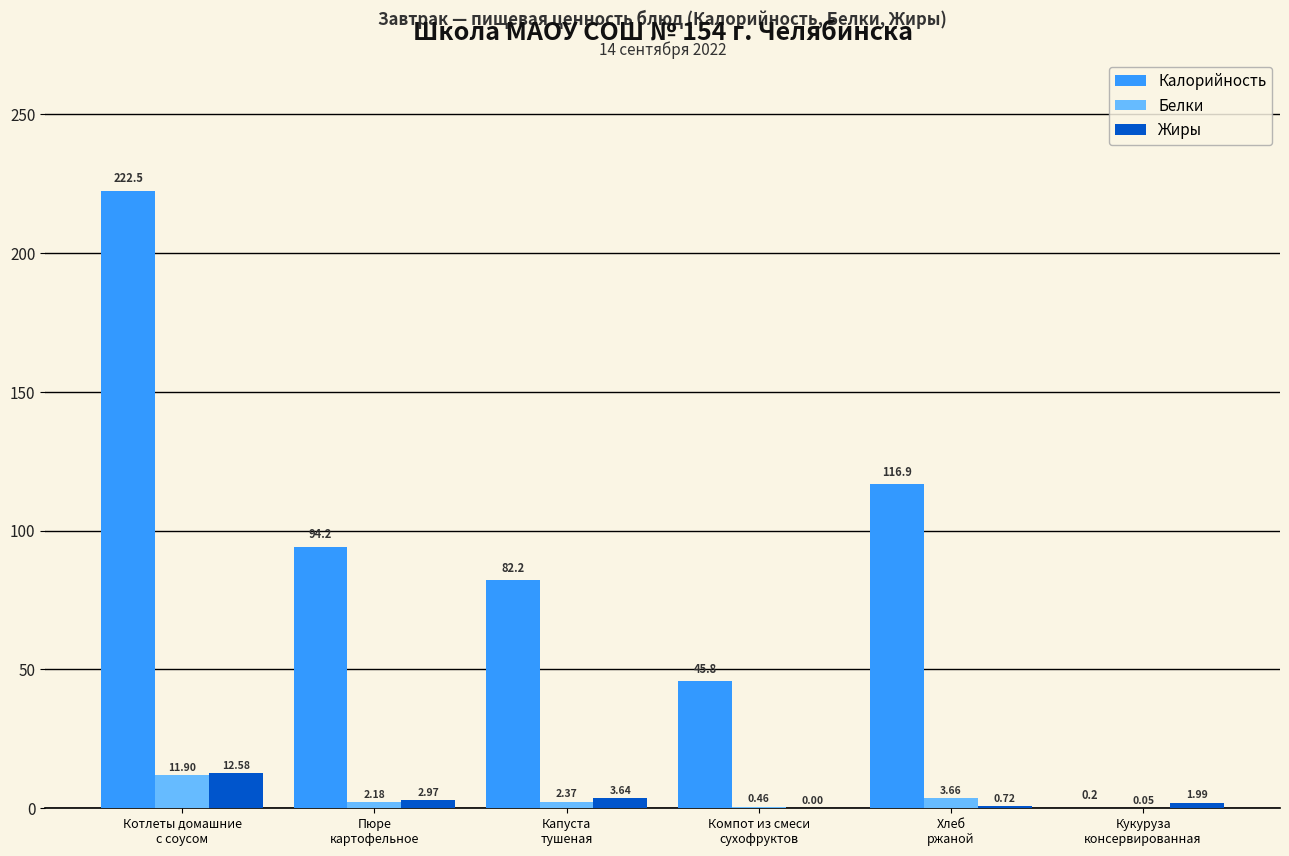

Which series has the largest total across all categories?

Калорийность